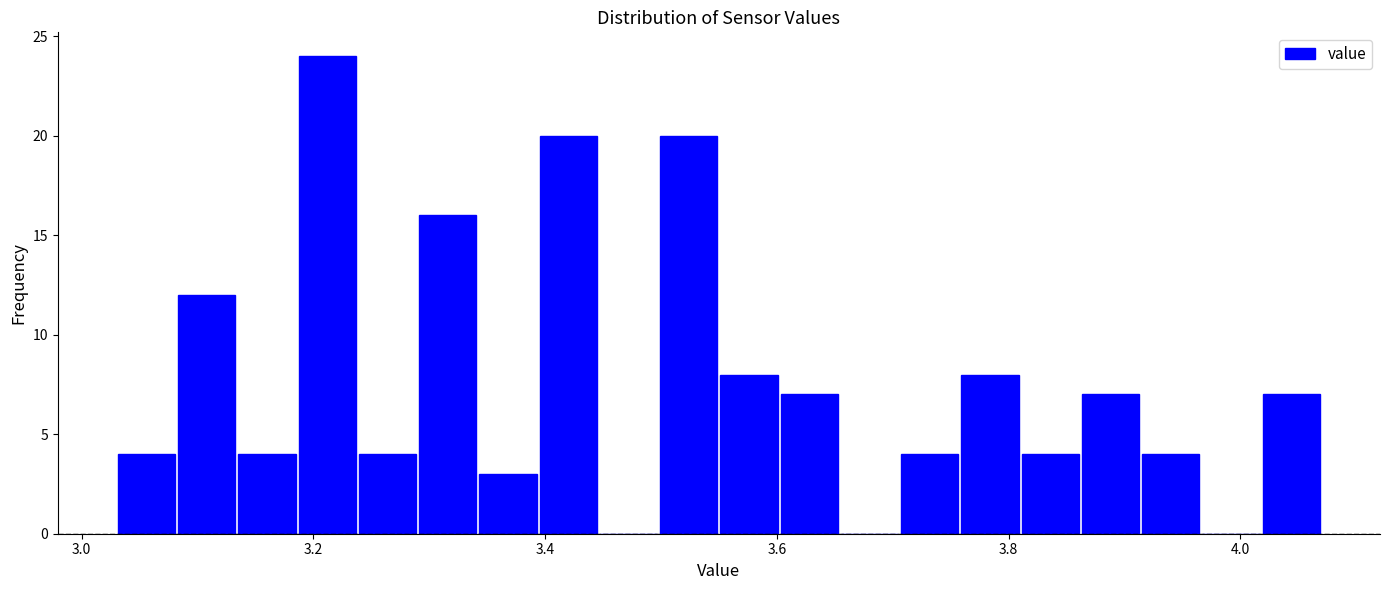

Around what value on the x-axis is the tallest bar? Give the approximate position of its centre, as read against the axis.

3.22